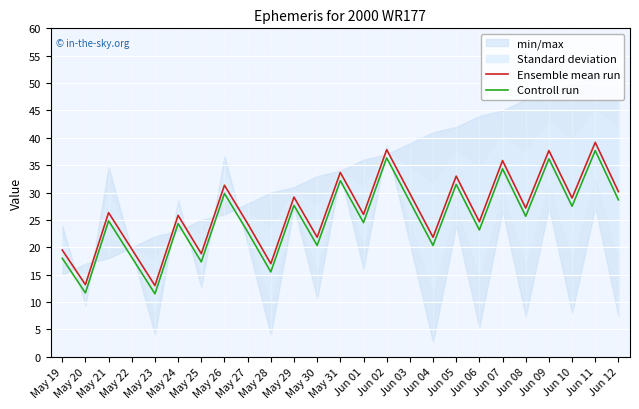

Which has a higher value, Jun 04 or May 25?

Jun 04